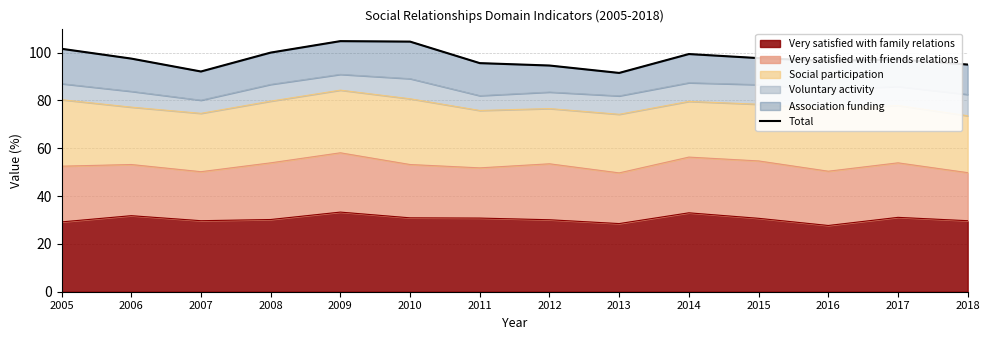

What is the greatest value displayed?

104.8